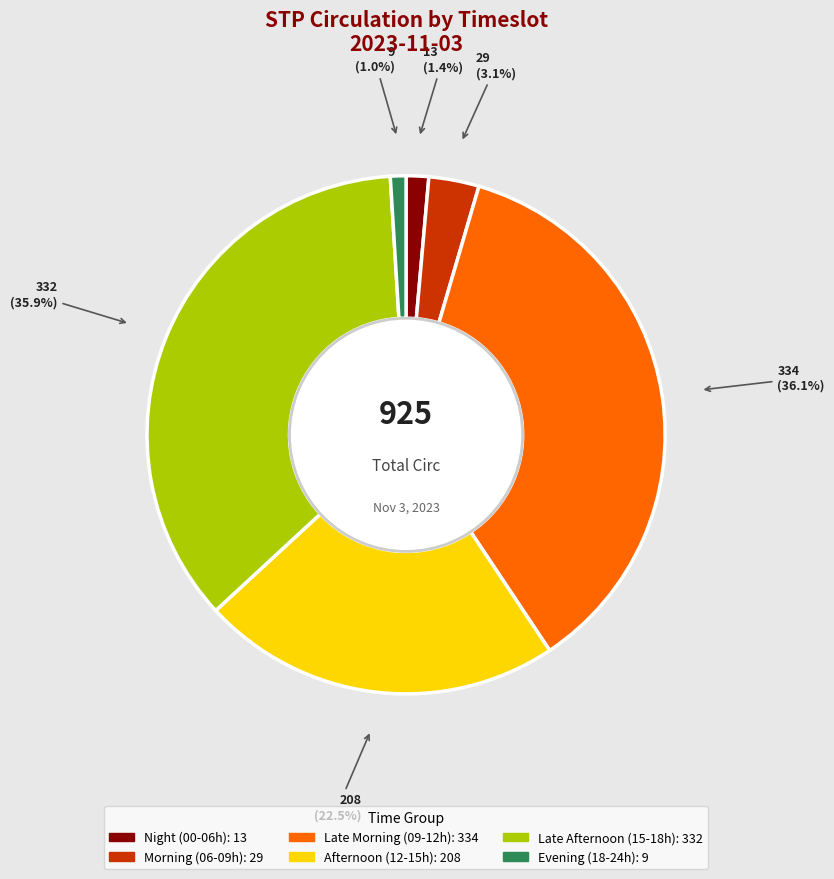

Is there any slice that represents more than half of the pie?

No